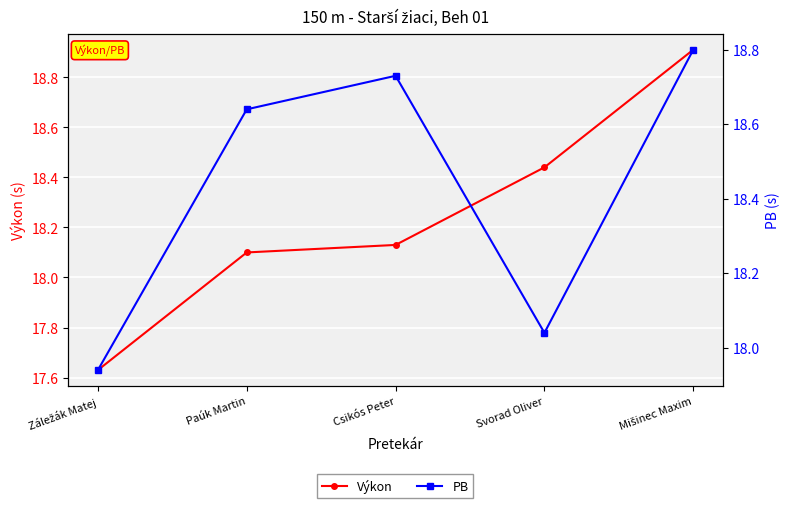

List the labels in order of Výkon value, largest first.

Mišinec Maxim, Svorad Oliver, Csikós Peter, Paúk Martin, Záležák Matej